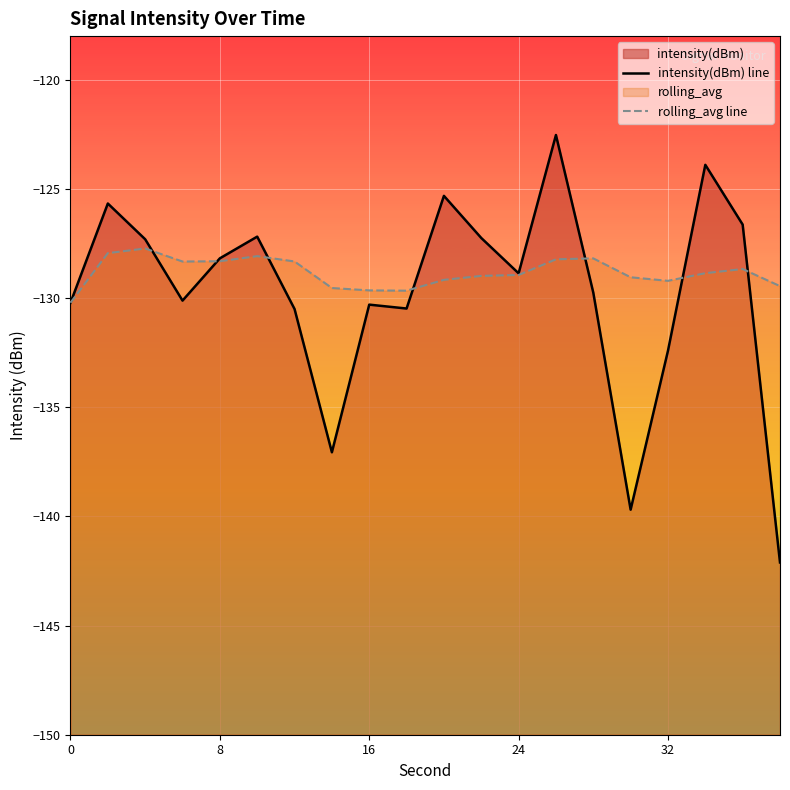

The rolling_avg line series shows -193.8 at 11. True or false?

False